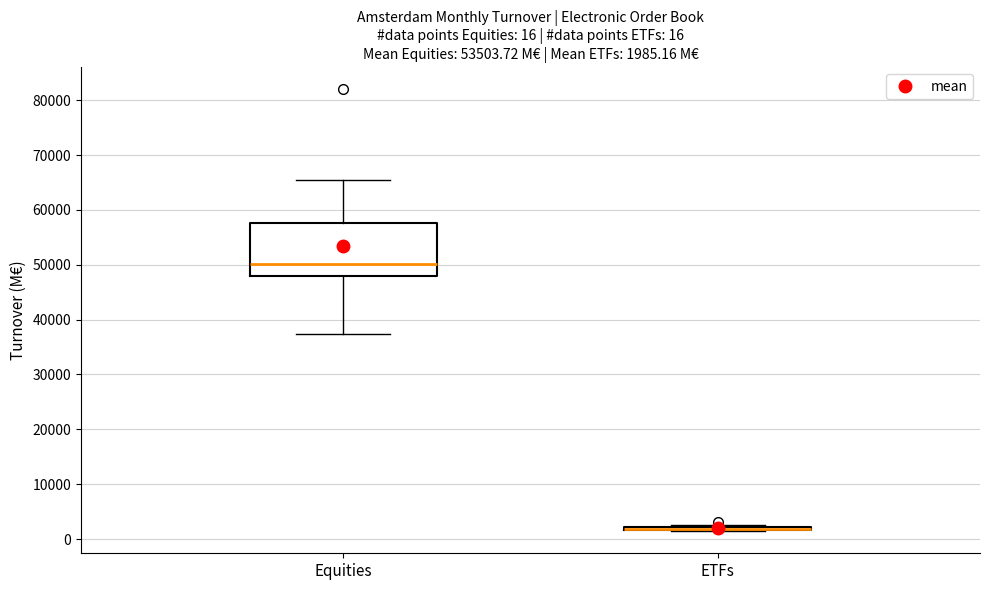

Which box is the tallest, from its lower edge to its upper edge?

Equities